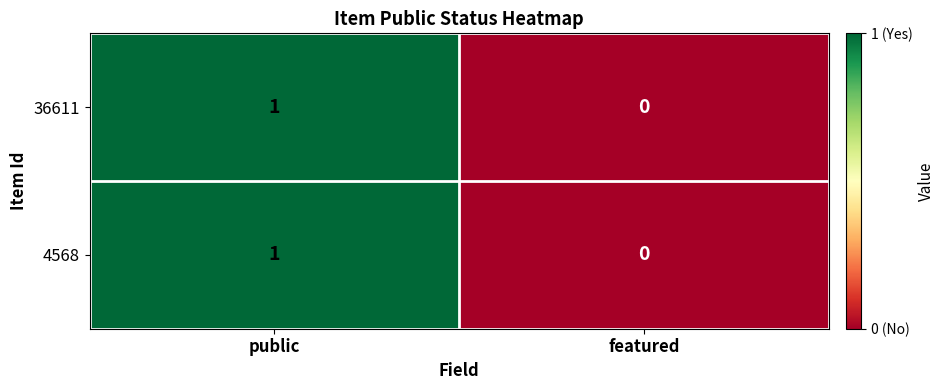

The value of 36611 at public is 1. True or false?

True